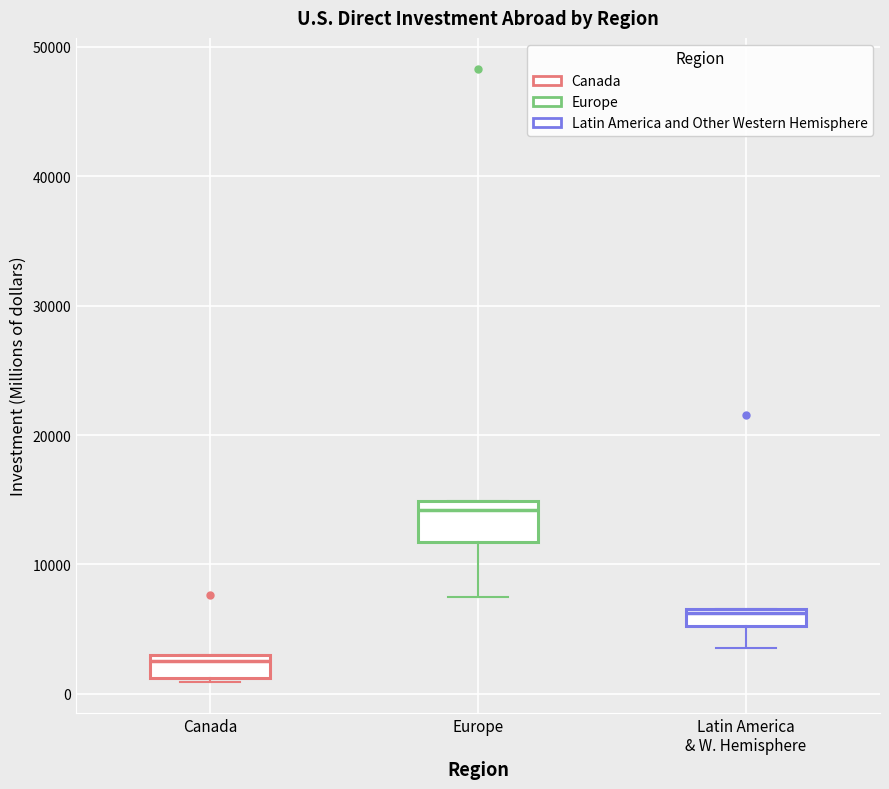

Where is the lower edge of the box for Canada on the y-axis? The values are not printed on the chart, so give them approximately, as read against the axis.

1000